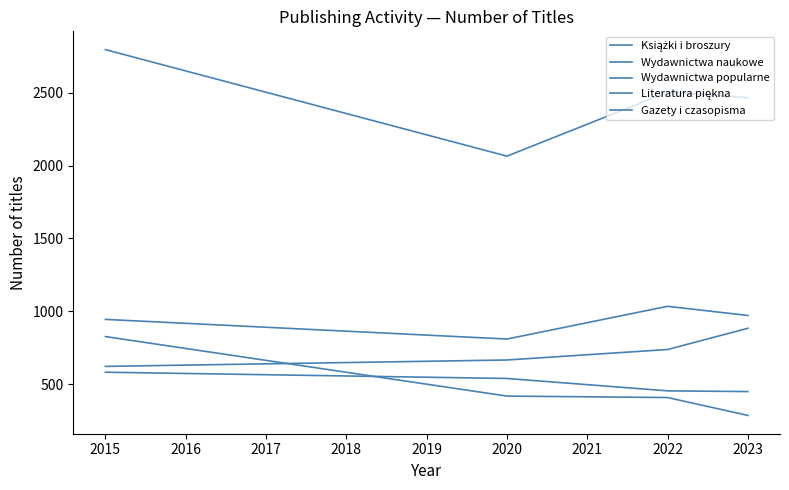

Count the number of data series in this chart.

5